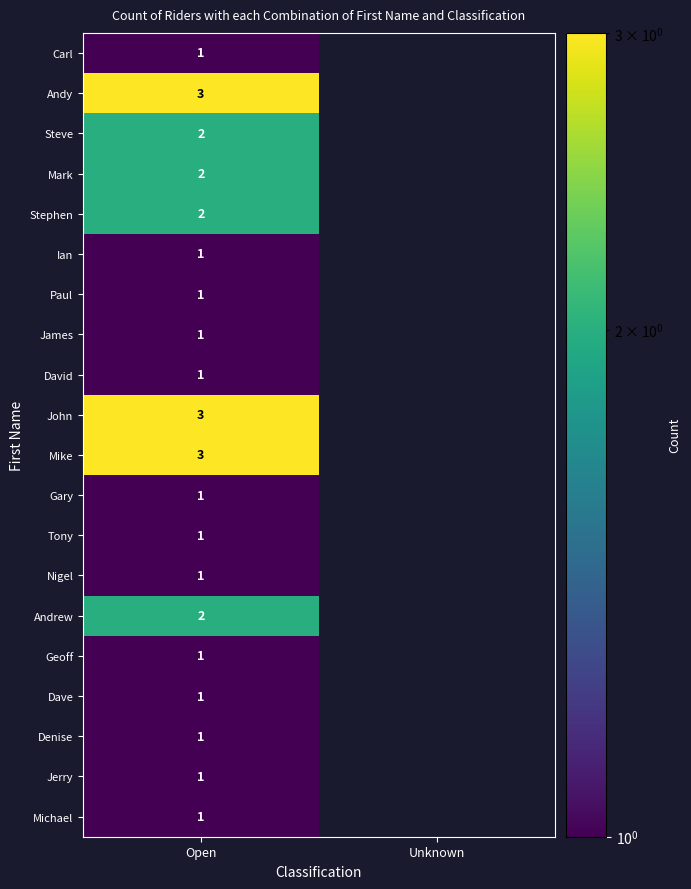

Is it true that David equals 2 at Open?

False